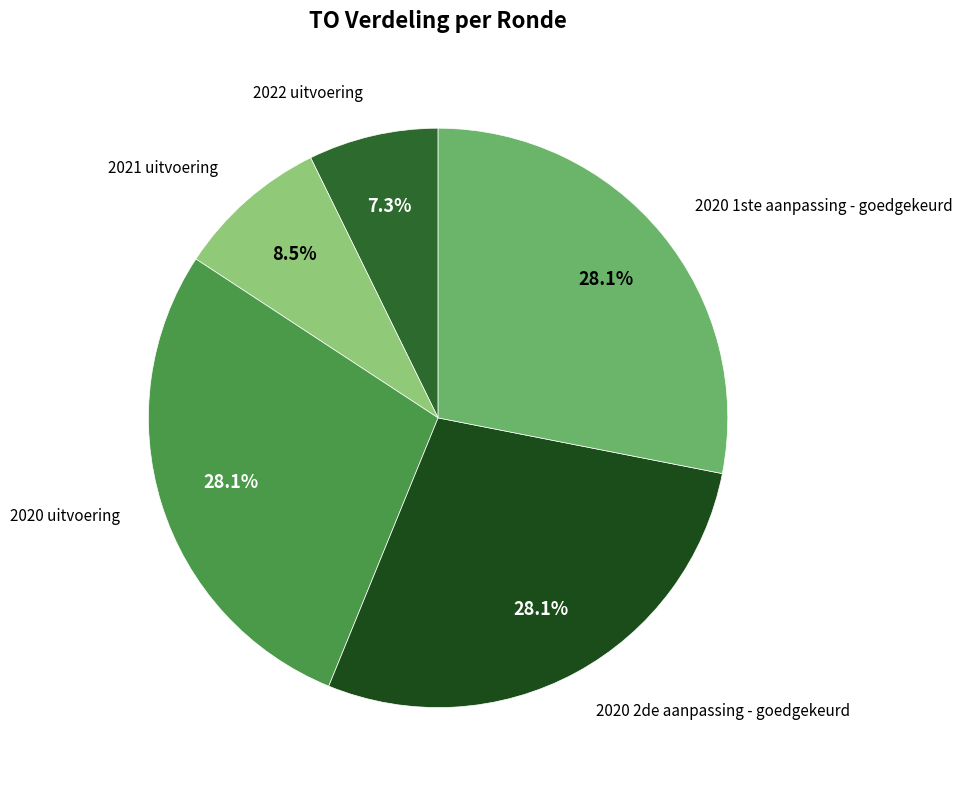

Count the number of slices in the pie.

5